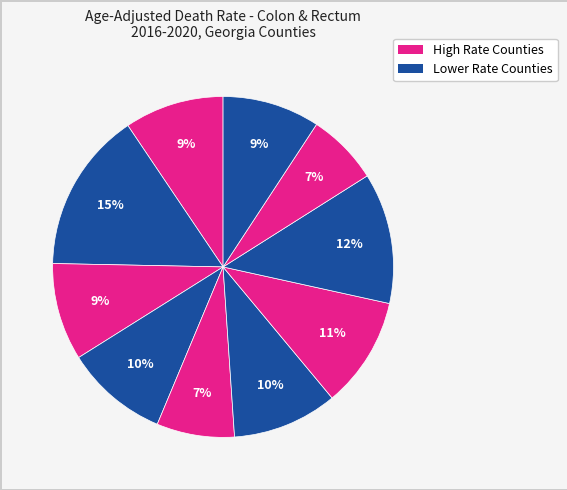

Is there any slice that represents more than half of the pie?

No